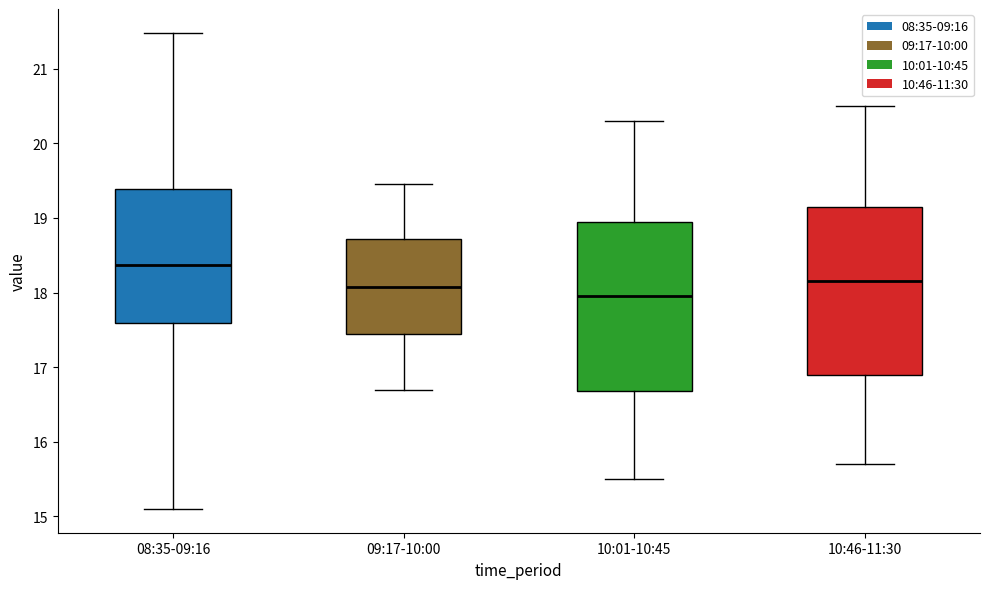

Which box has the lowest median line?

10:01-10:45